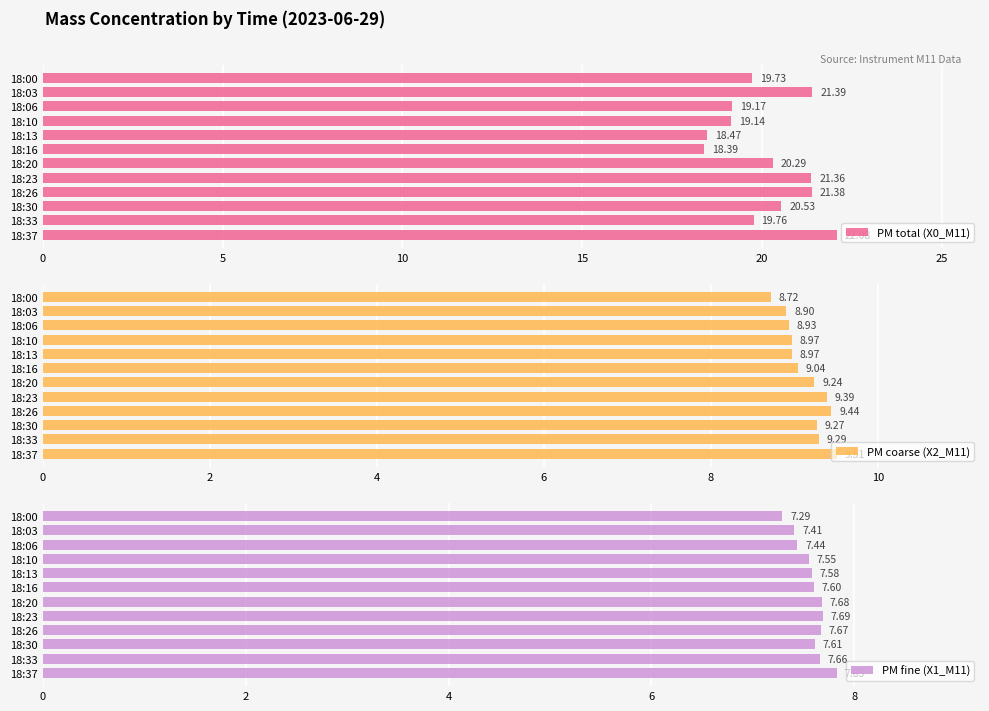

What are all the series names shown in the legend?

PM total (X0_M11), PM coarse (X2_M11), PM fine (X1_M11)